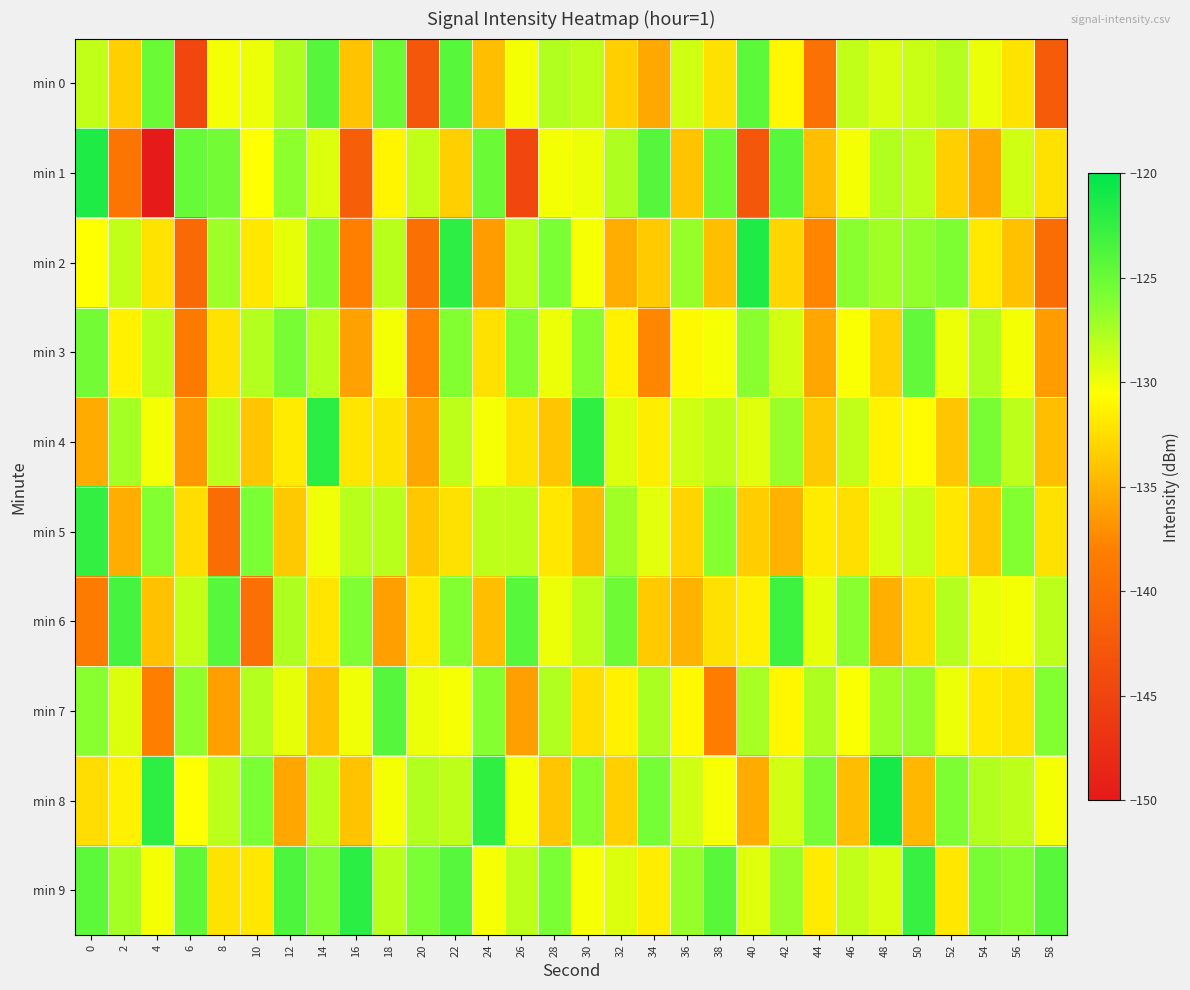

Between 30 and 34, which series saw the biggest shift?

min 3